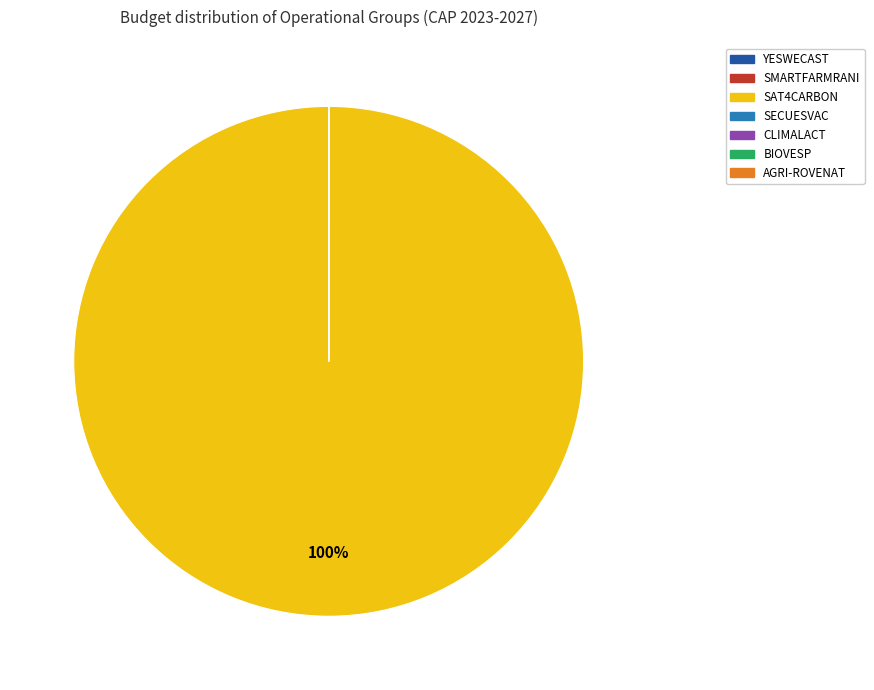

What is the largest slice in the pie chart?

SAT4CARBON